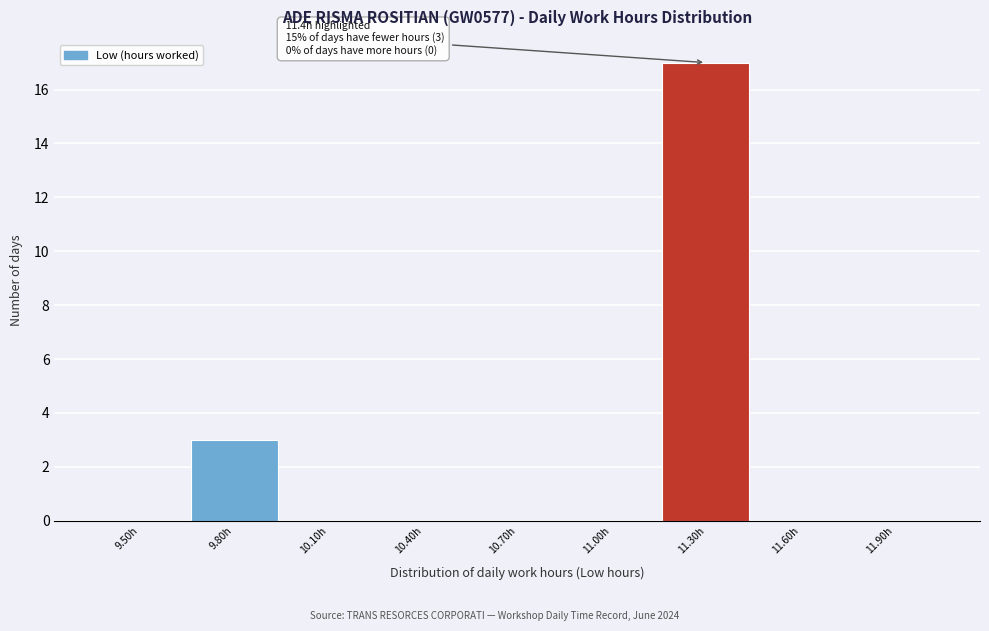

Reading left to right, what are all the values shown in this chart?

9.50h=0	9.80h=3	10.10h=0	10.40h=0	10.70h=0	11.00h=0	11.30h=17	11.60h=0	11.90h=0